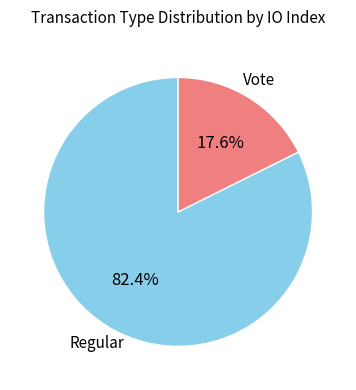

Is there a majority slice in this chart?

Yes